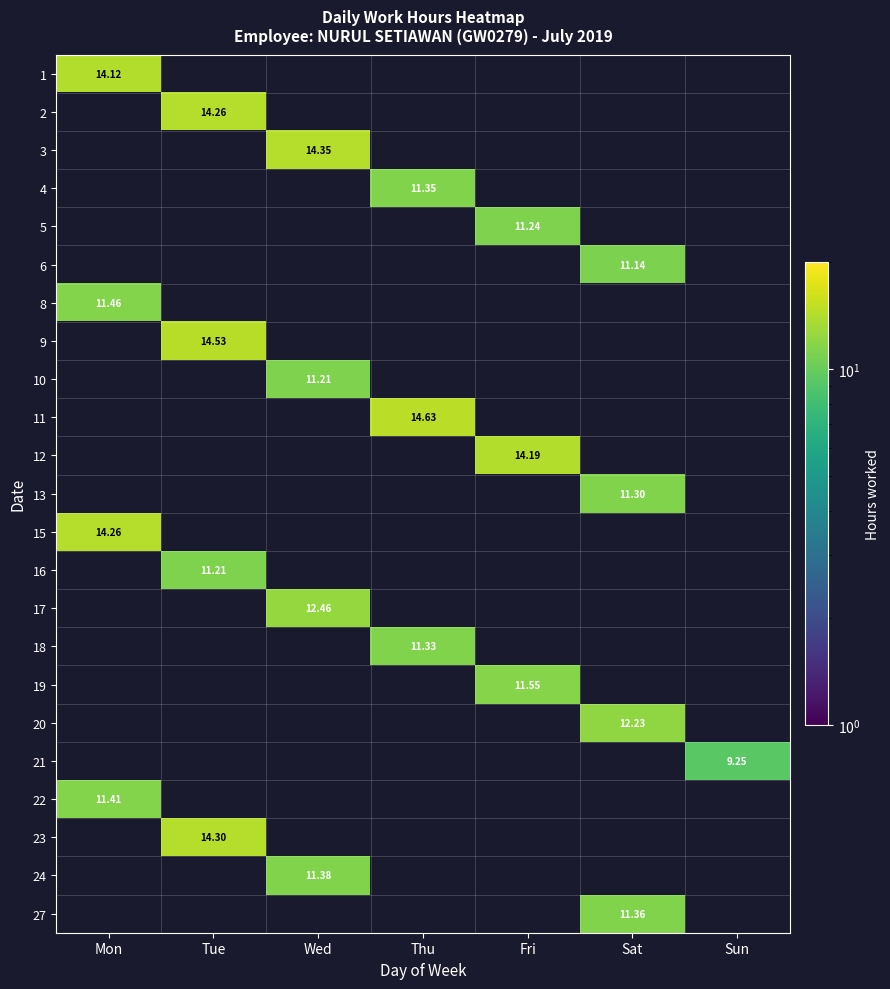

Is the value of 13 at Sun greater than the value of 21 at Wed?

No